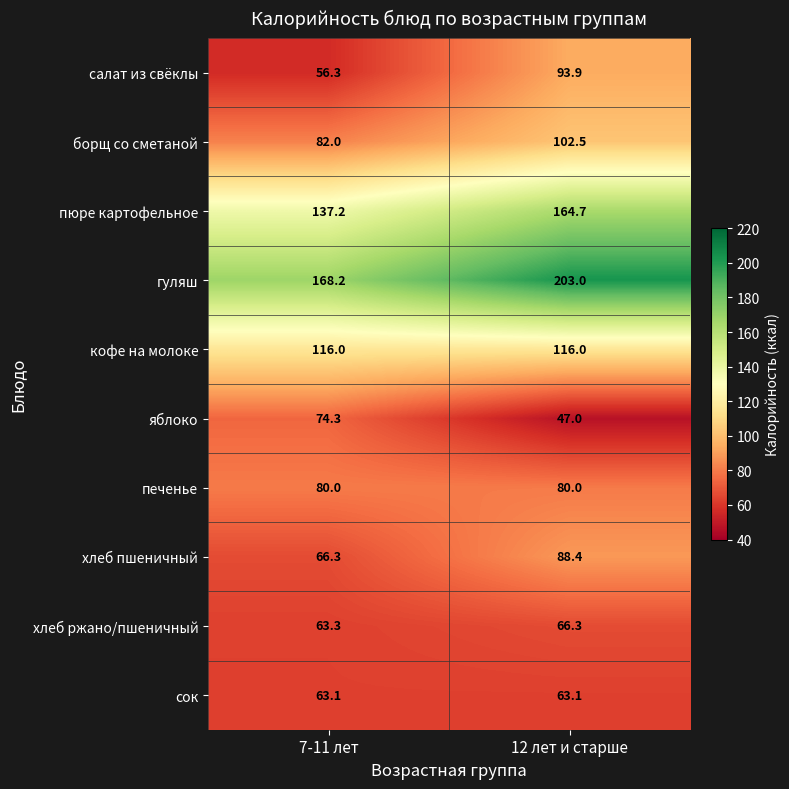

What is the greatest value displayed?

203.0